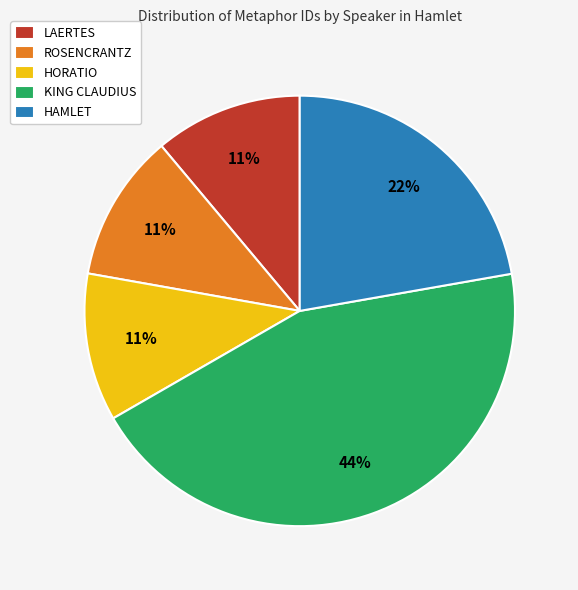

Approximately how many times larger is the value at HAMLET compared to KING CLAUDIUS?

0.5